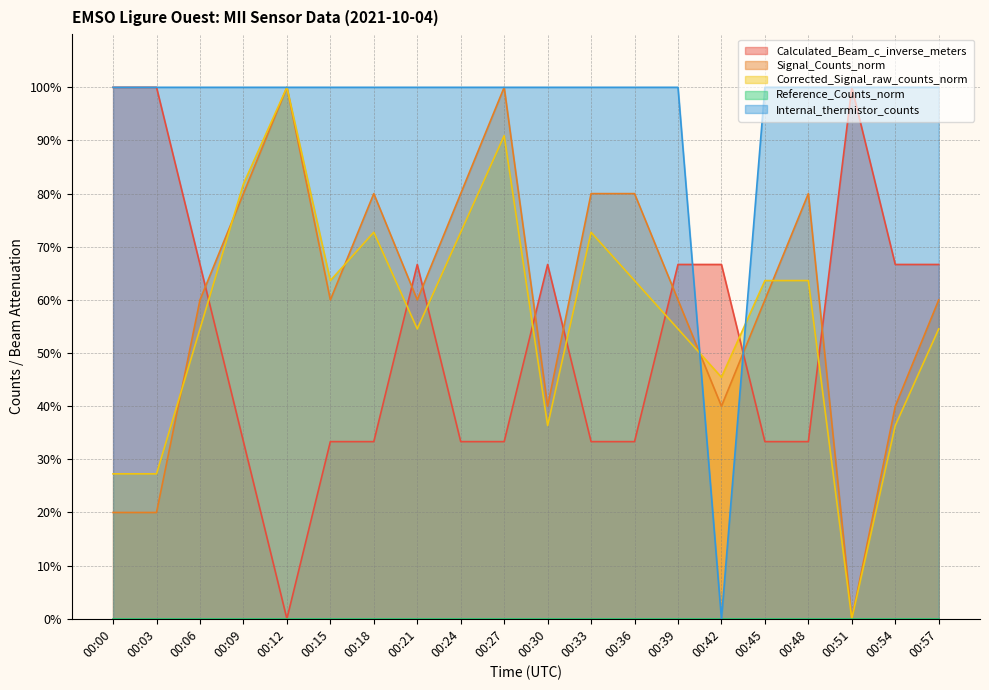

After their last crossing, which series has the higher values: Corrected_Signal_raw_counts_norm or Calculated_Beam_c_inverse_meters?

Calculated_Beam_c_inverse_meters